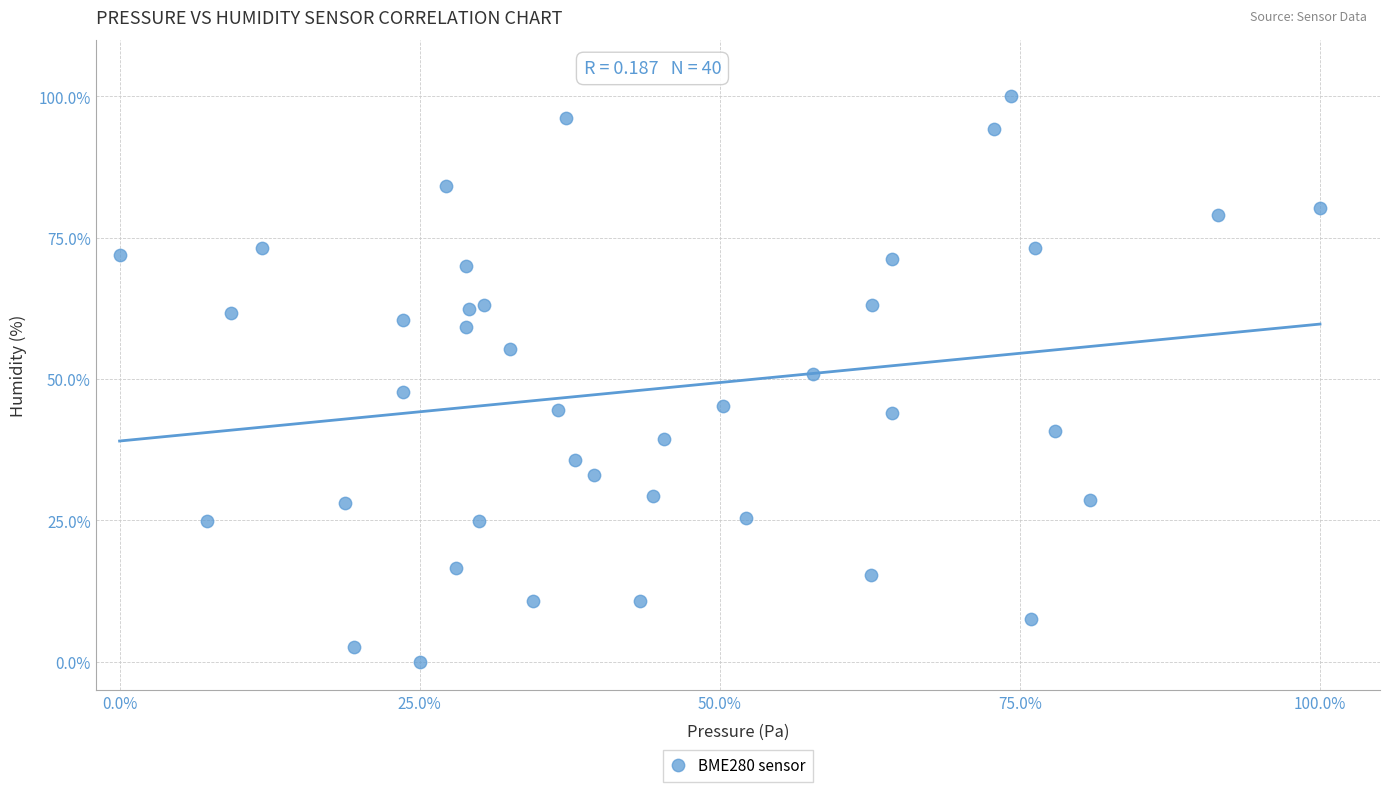

What is the range of X values (max minus min)?

100.0